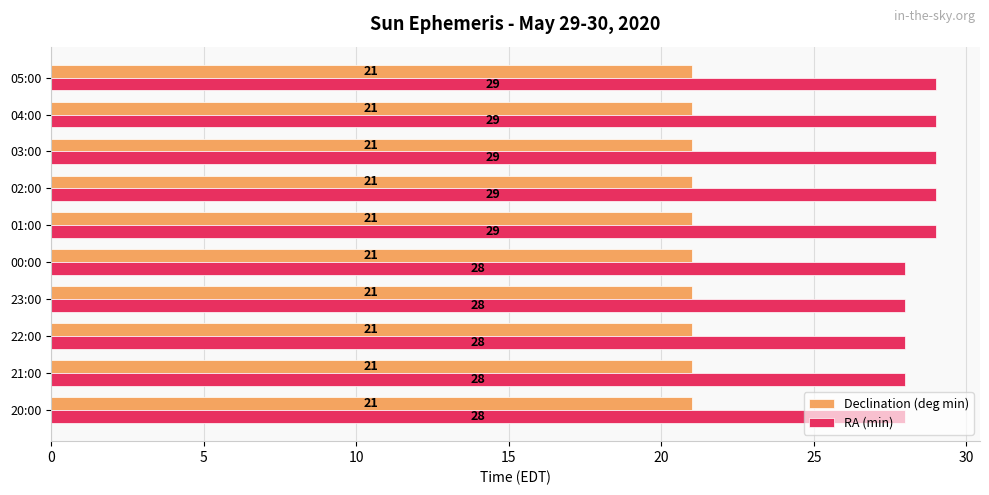

What is the sum of all RA (min) values?

285